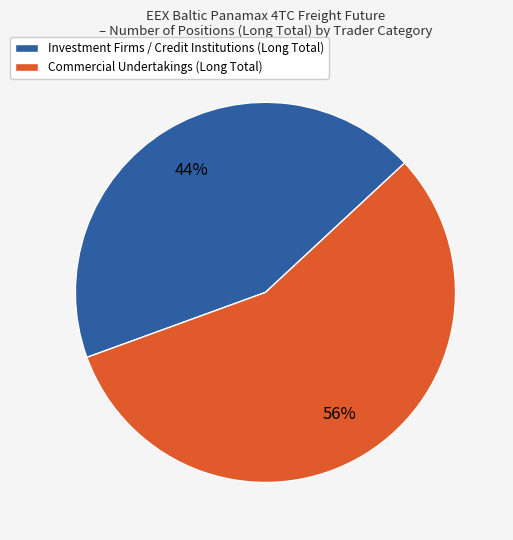

The Commercial Undertakings (Long Total) slice represents 42% of the pie. True or false?

False